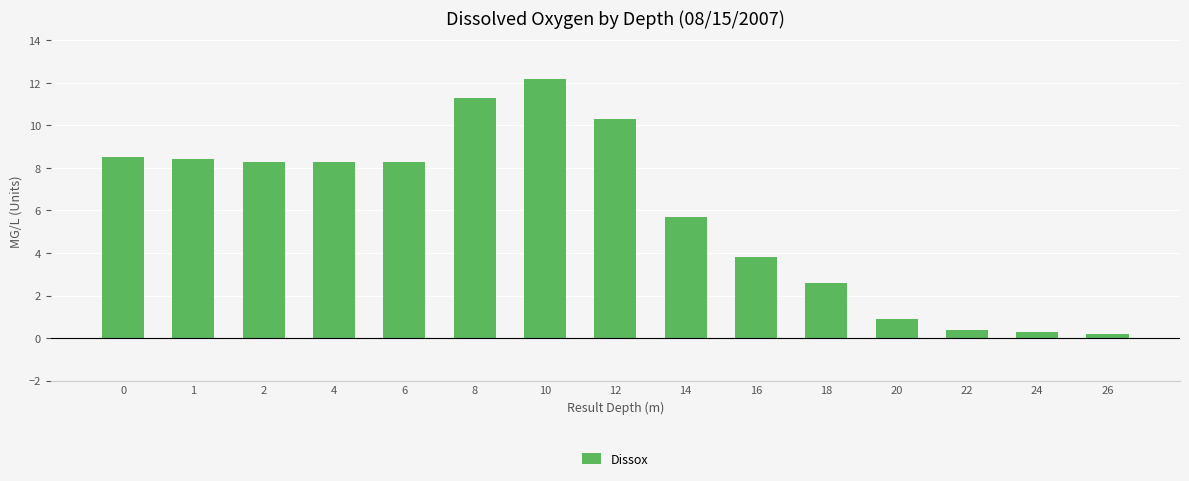

How many bars are there in total?

15